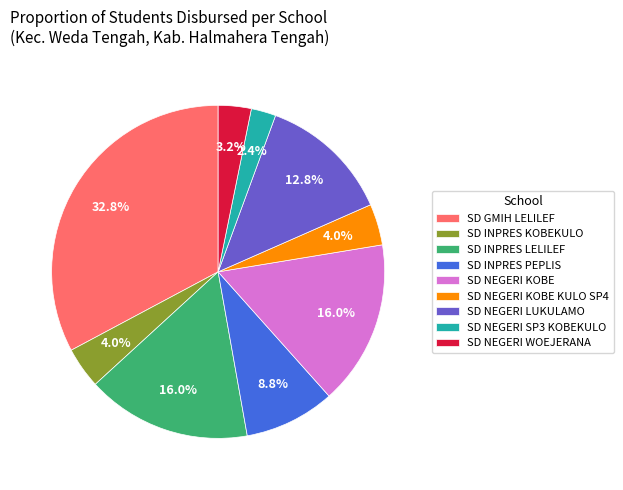

True or false: SD NEGERI LUKULAMO accounts for 13% of the total.

True